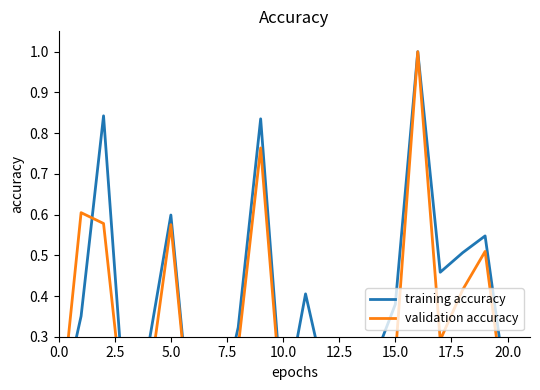

How many times do validation accuracy and training accuracy cross each other?

4